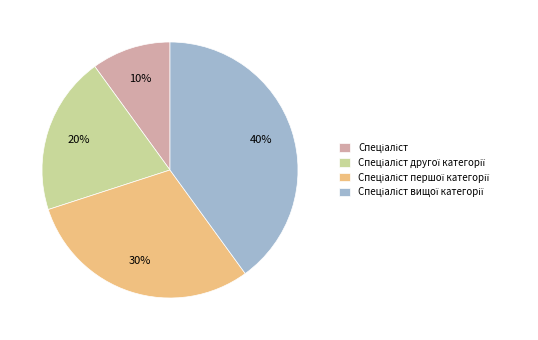

Does any single category account for the majority?

No